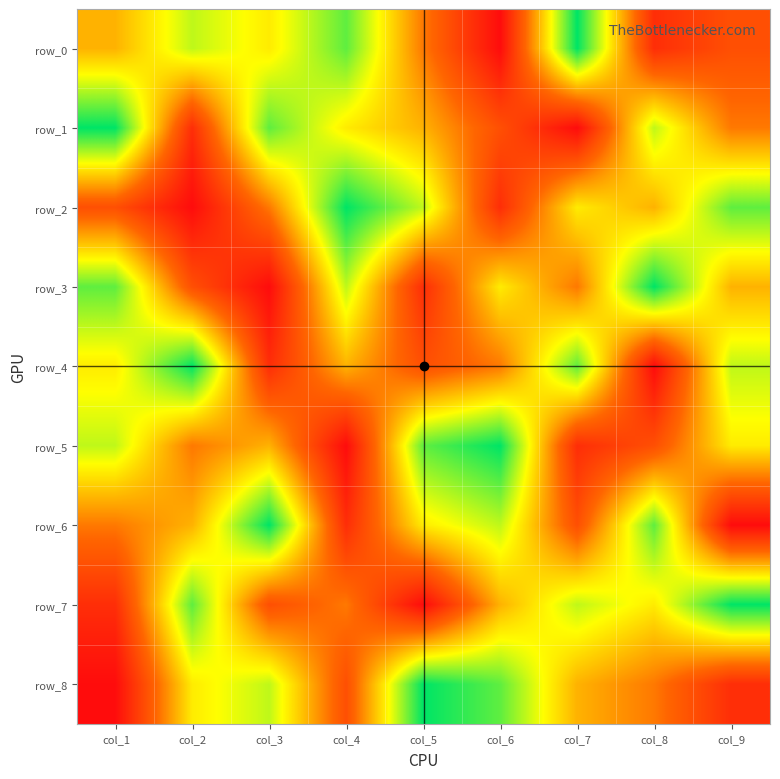

How many values in the row_1 series exceed 5?

4